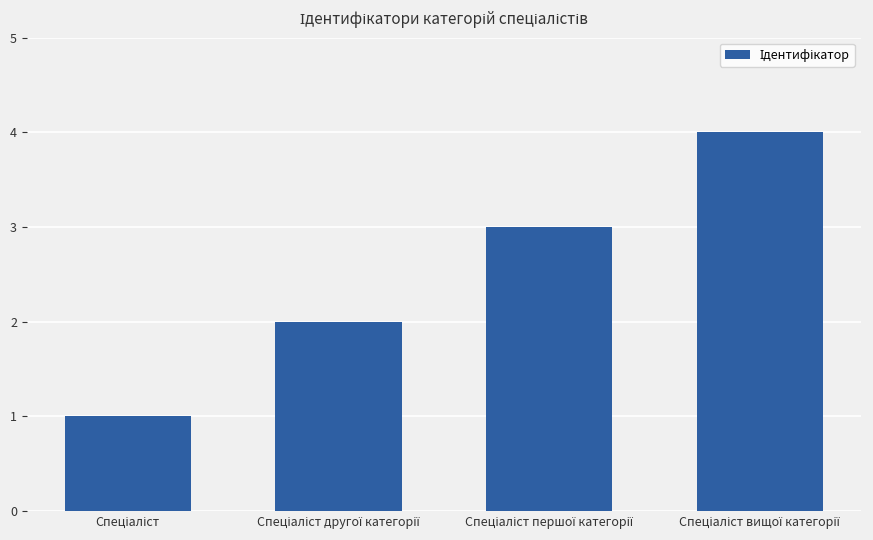

What is the greatest value displayed?

4